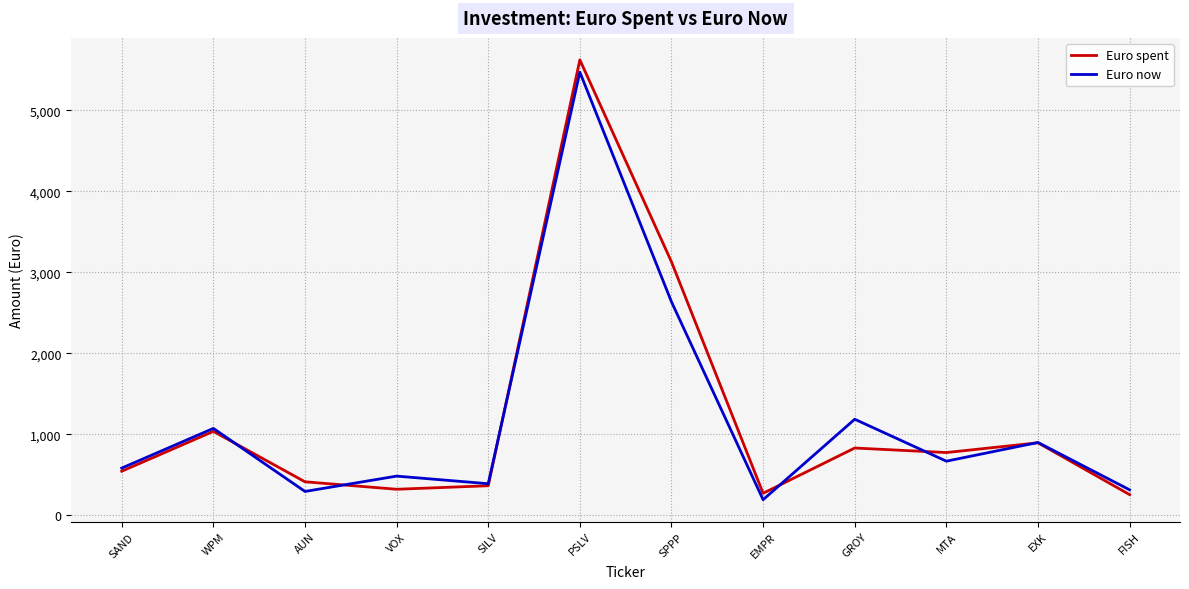

Is it true that Euro spent equals 323.1 at VOX?

True